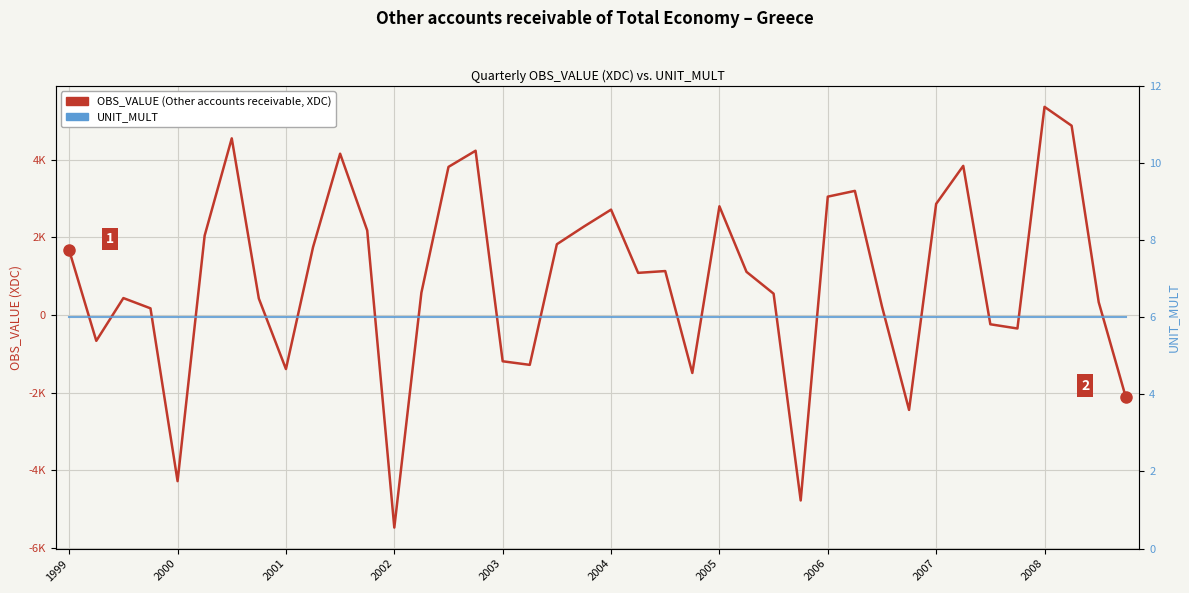

Is it true that OBS_VALUE (Other accounts receivable, XDC) equals 720.6 at 26?

False